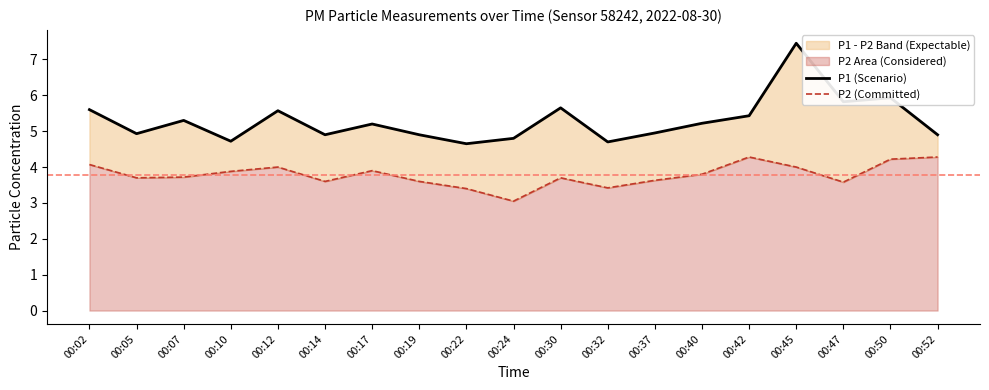

Is it true that P2 (Committed) equals 3.9 at 00:17?

True